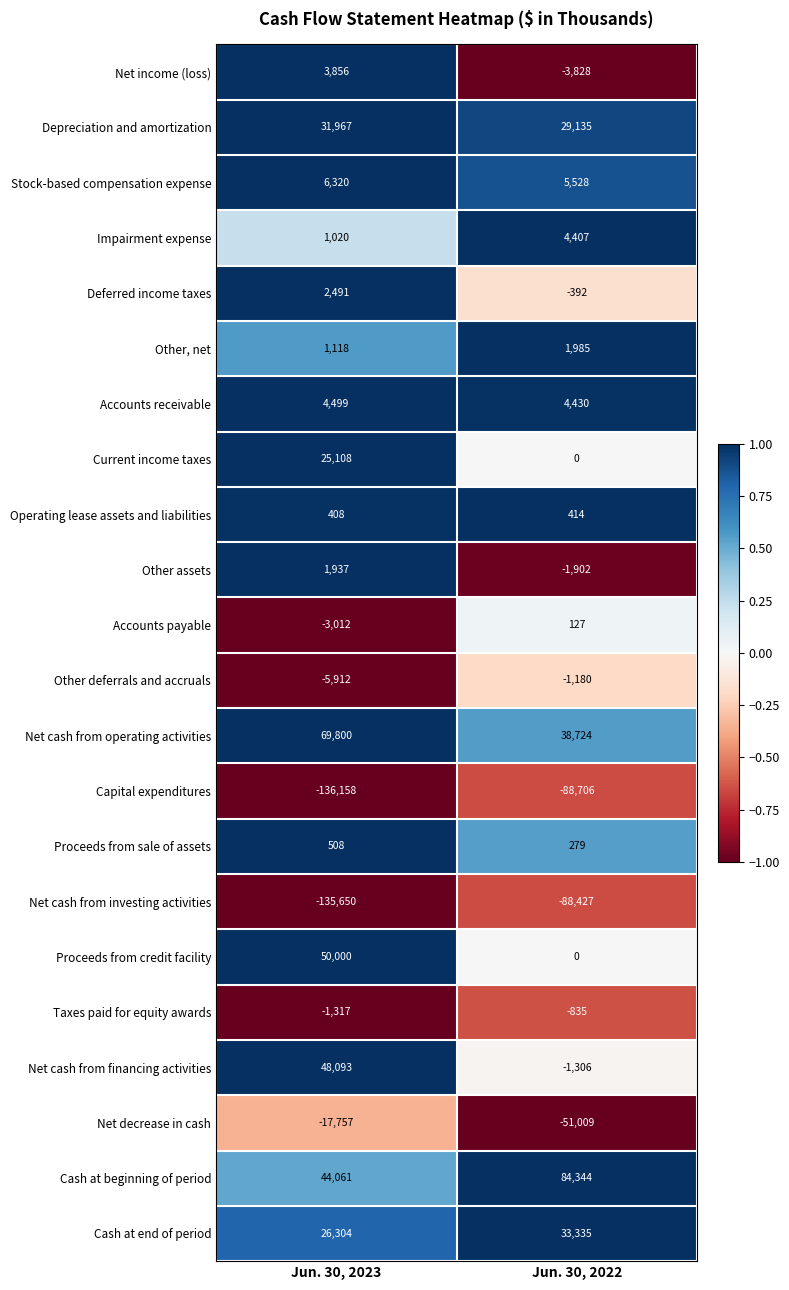

Which series has the largest total across all categories?

Cash at beginning of period